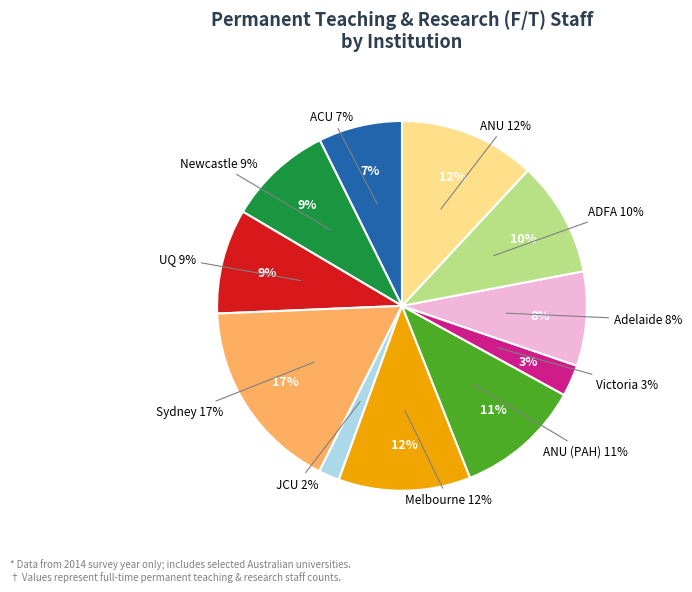

True or false: Adelaide accounts for 1% of the total.

False